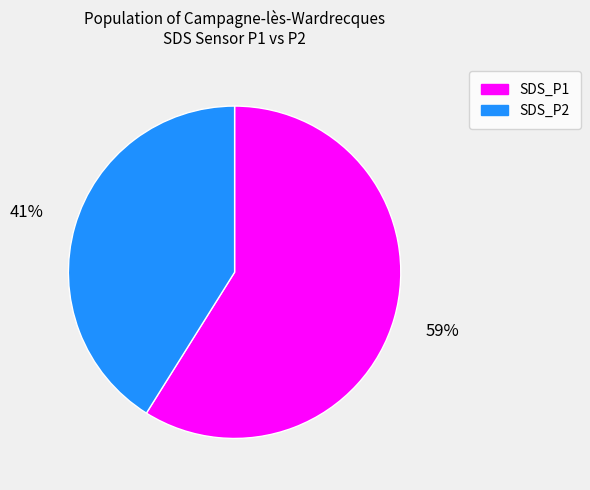

The SDS_P2 slice represents 41% of the pie. True or false?

True